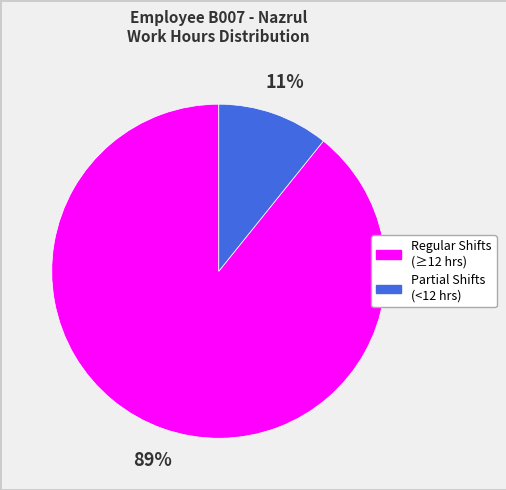

How many slices are in this pie chart?

2